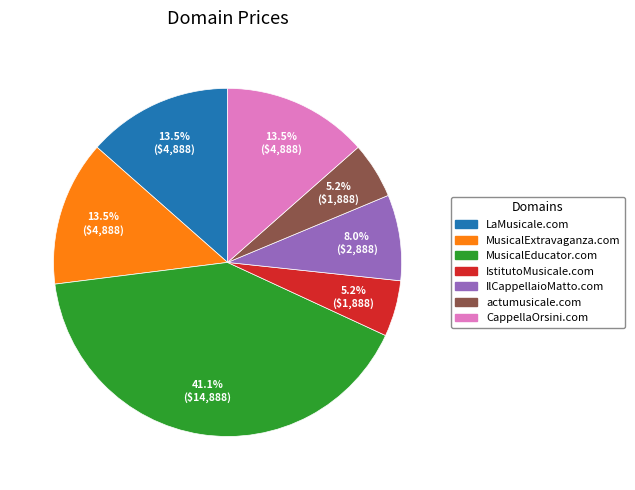

How many segments does this pie chart have?

7